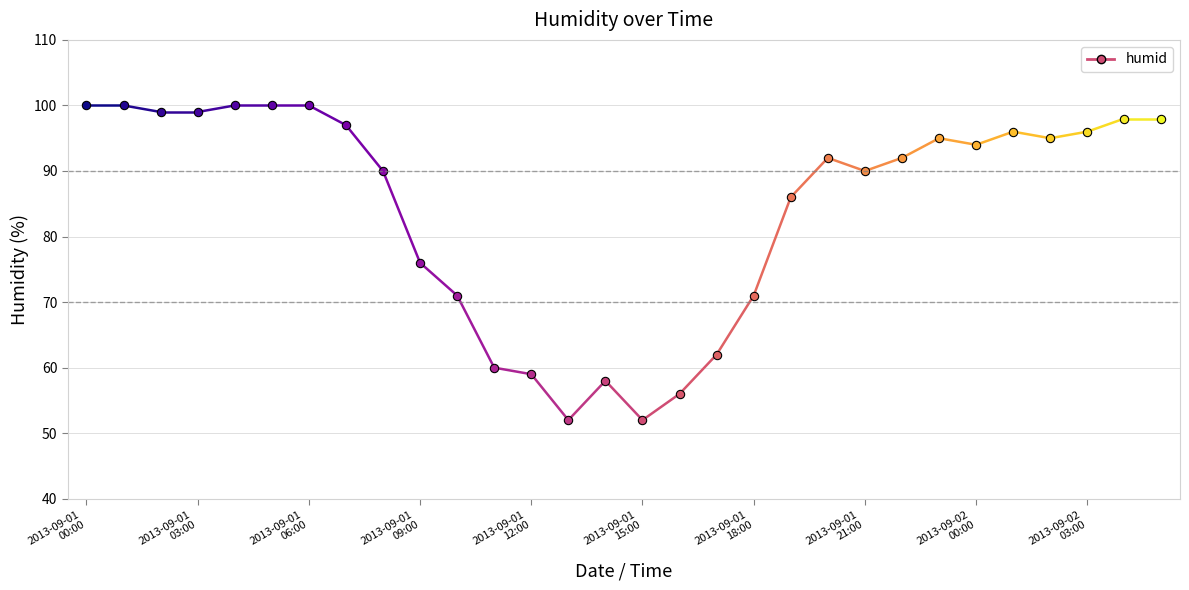

What position from the right is 2013-09-01 22:00?

8